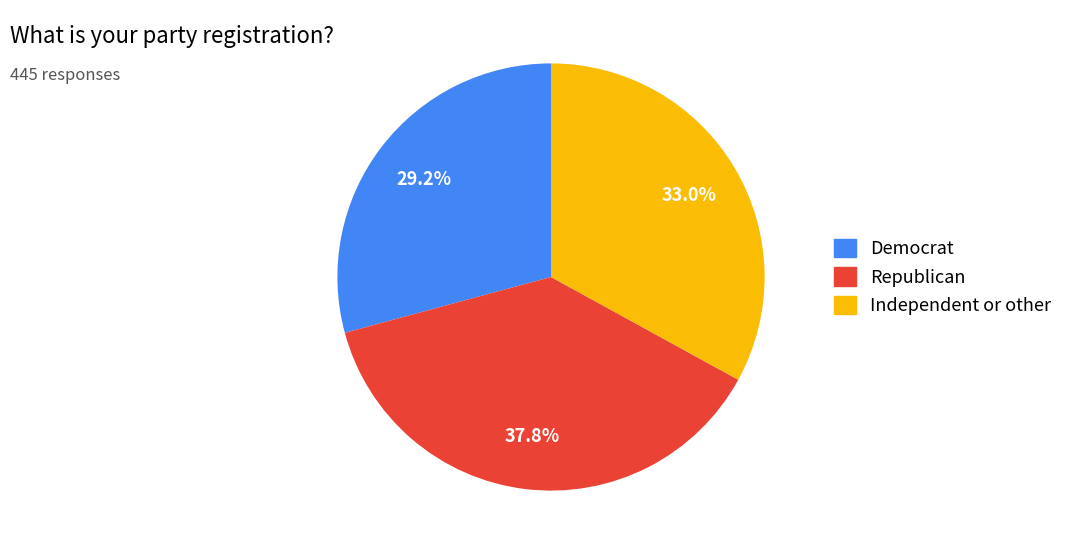

Which has a higher value, Democrat or Republican?

Republican